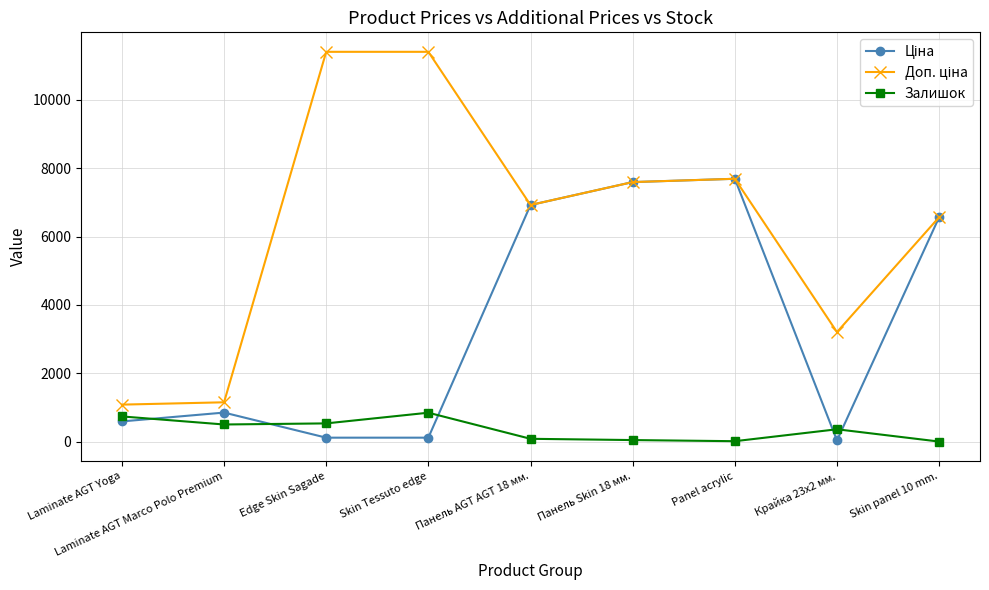

What is the maximum value for Залишок?

845.0